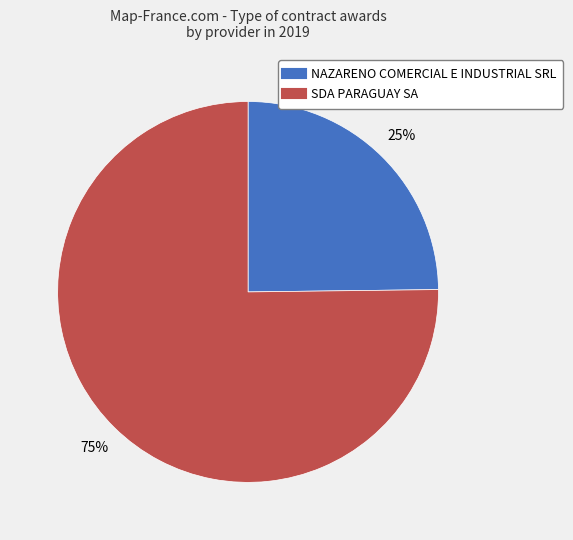

To the nearest percent, what is the difference between the largest and smallest slice percentages?

50%